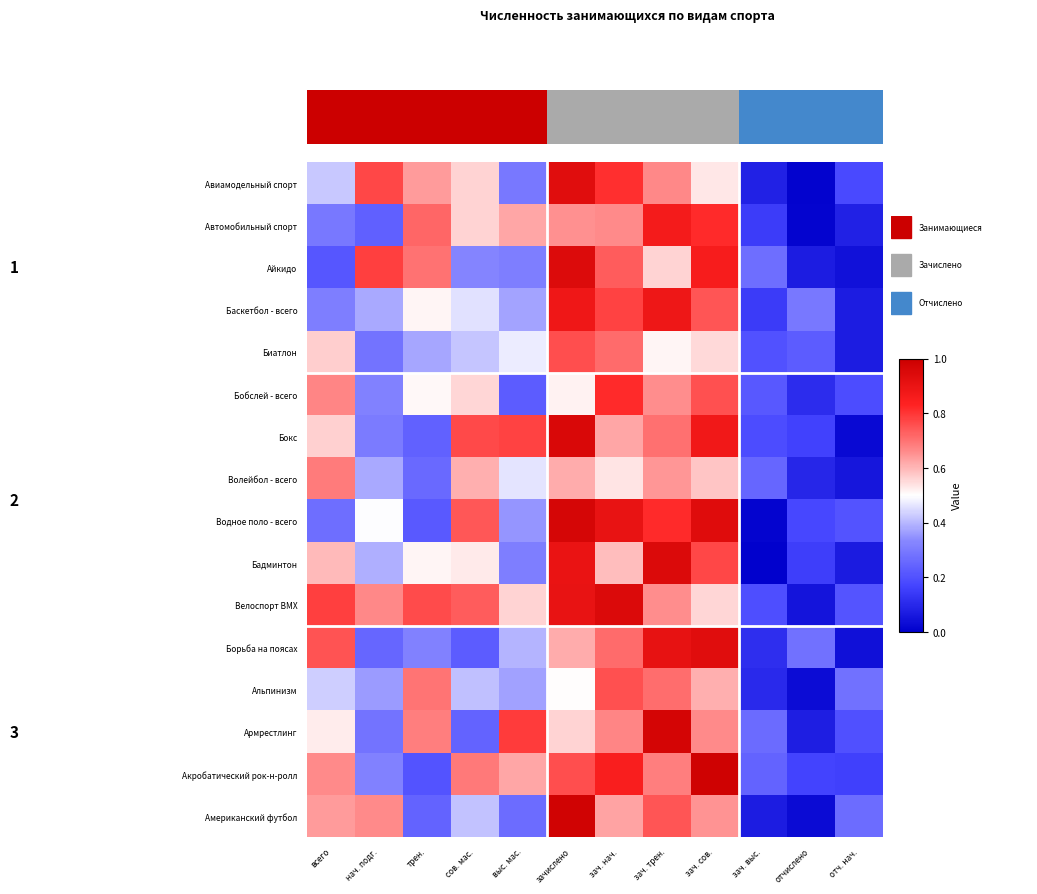

Rank the series by their maximum value, from lowest to highest.

Волейбол - всего, Альпинизм, Биатлон, Бобслей - всего, Автомобильный спорт, Баскетбол - всего, Борьба на поясах, Авиамодельный спорт, Айкидо, Бадминтон, Велоспорт ВМХ, Бокс, Водное поло - всего, Армрестлинг, Американский футбол, Акробатический рок-н-ролл